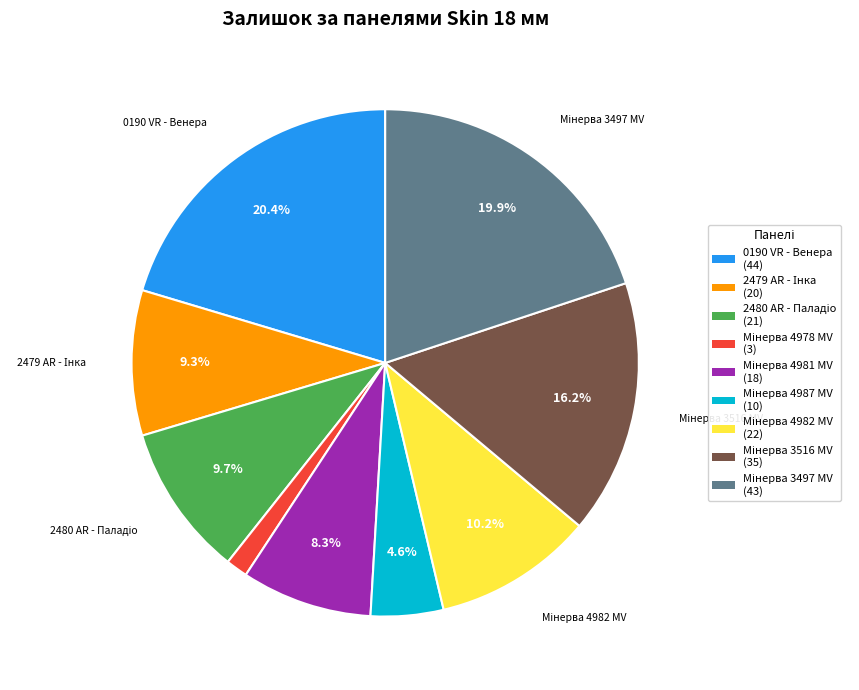

Does any single category account for the majority?

No